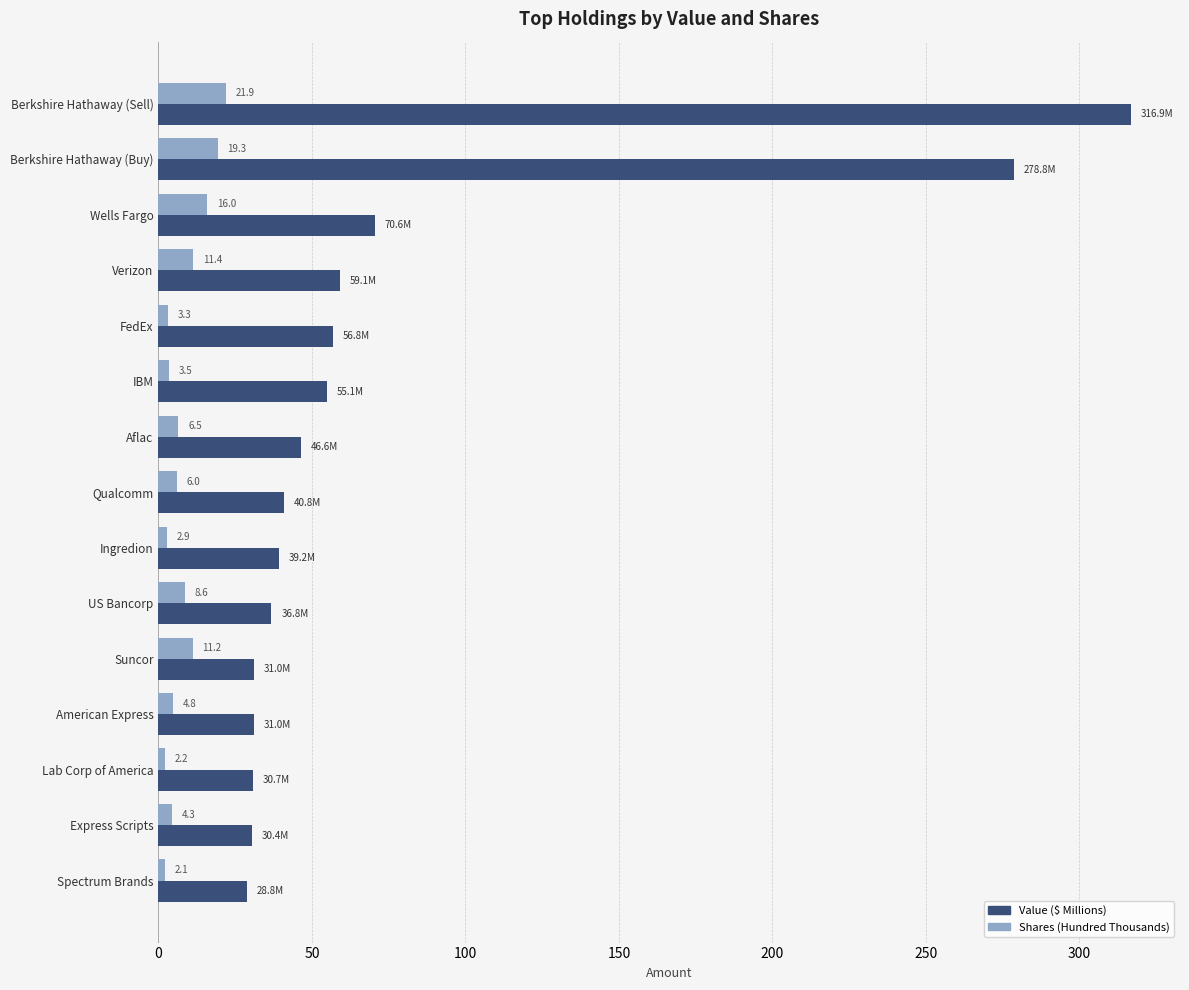

What value does the Shares (Hundred Thousands) series have at American Express?

4.8